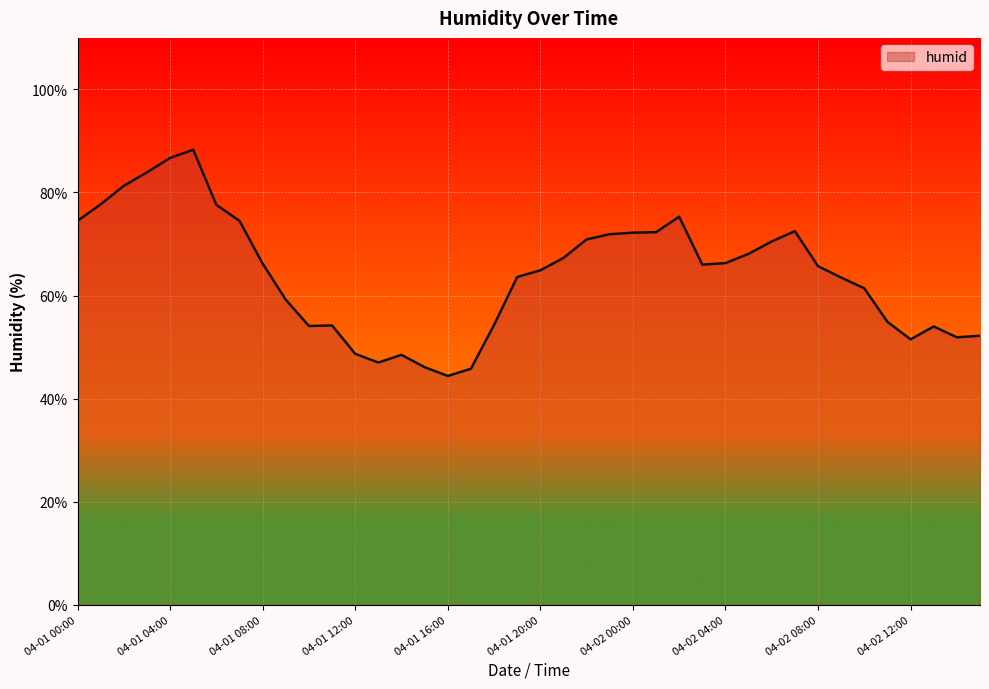

What is the minimum value shown in the chart?

44.4